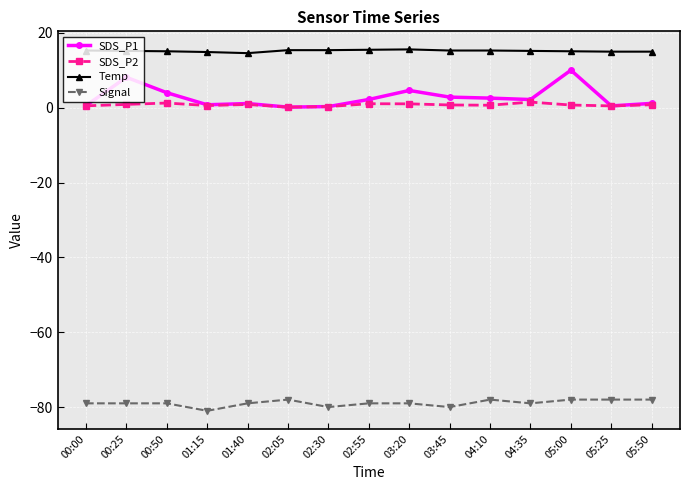

What is the approximate value of Temp at 05:00?

15.1